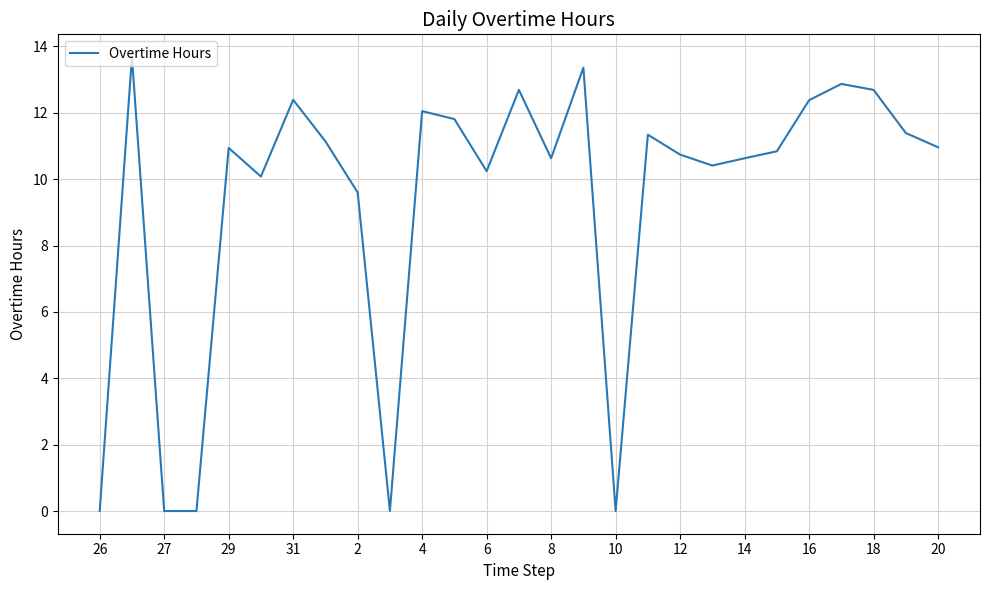

What is the maximum value shown in the chart?

13.7